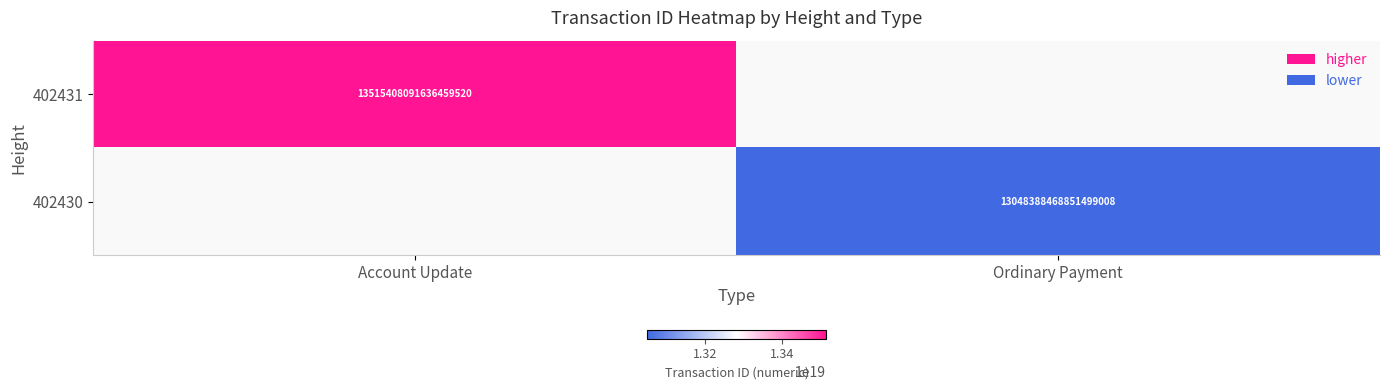

Which label corresponds to the smallest value in the chart?

Ordinary Payment